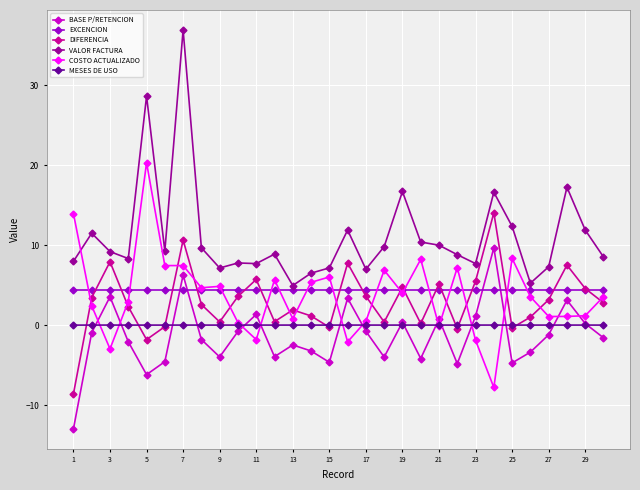

Which series has the largest total across all categories?

VALOR FACTURA